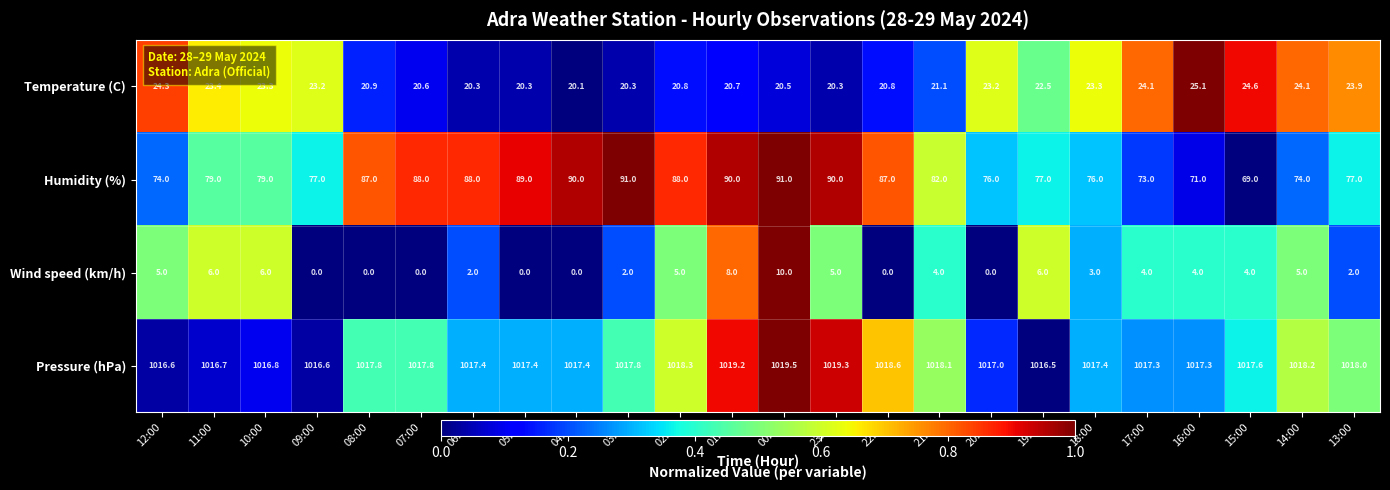

What is the difference between the highest and lowest values at 09:00?

1016.6